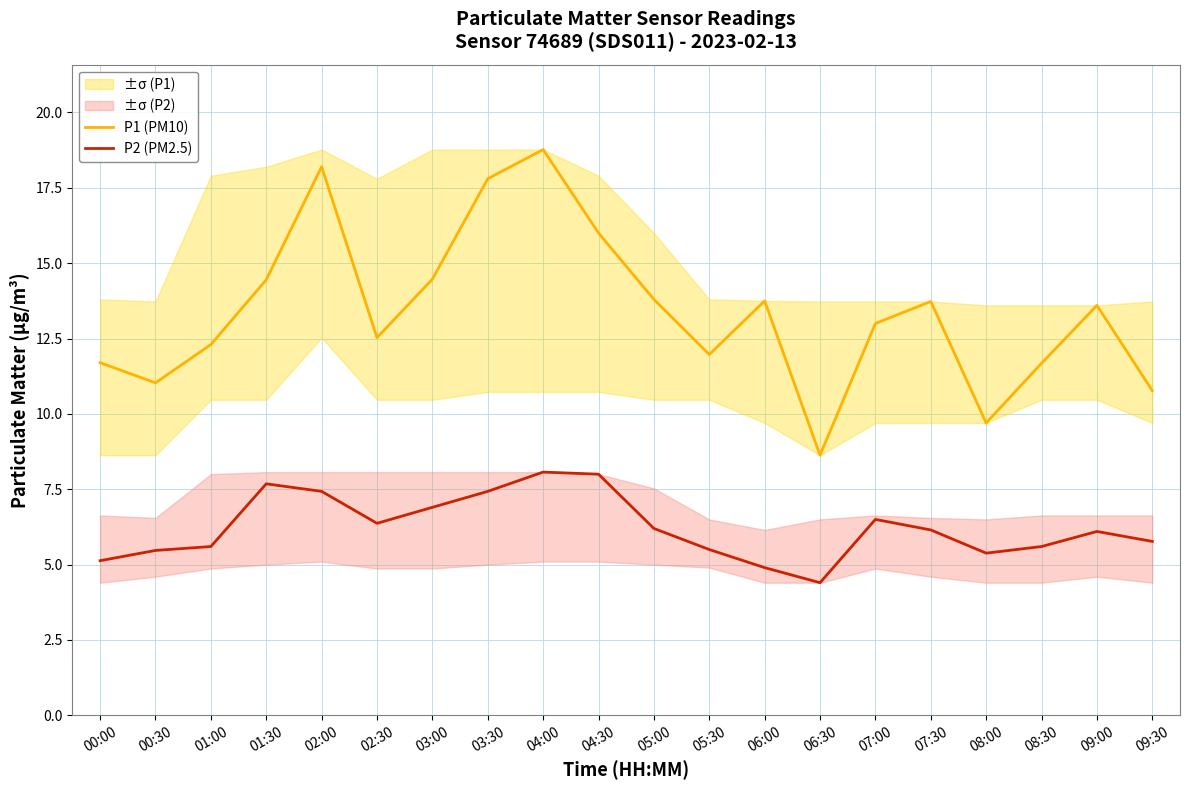

What is the minimum value shown in the chart?

4.4